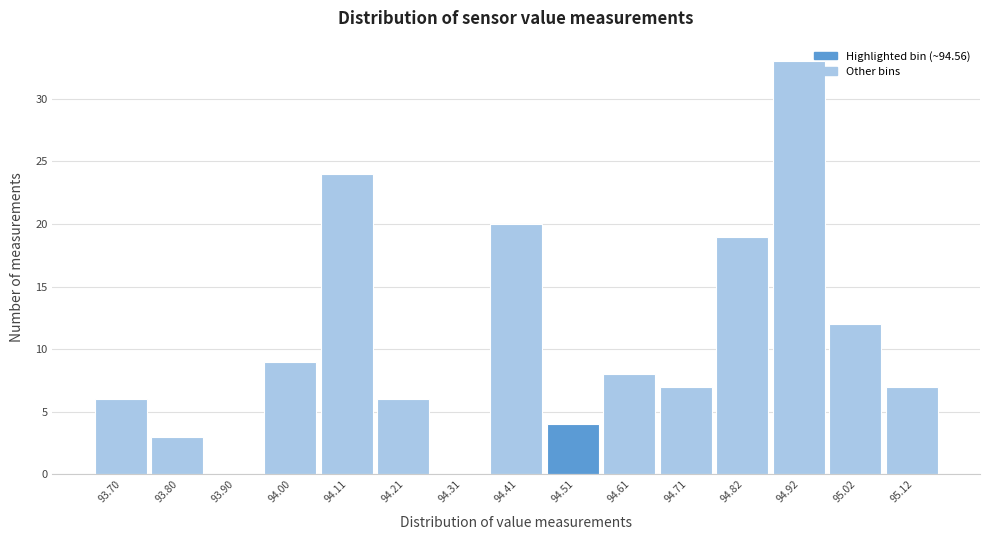

Reading left to right, list every bar in this chart as the range it spans on the x-axis followed by its height. Neither the bar edges nor the heights are printed on the chart, so give them approximately, as read against the axes.

93.66 to 93.76: 6
93.76 to 93.86: 3
93.86 to 93.96: 0
93.96 to 94.06: 9
94.06 to 94.16: 24
94.16 to 94.26: 6
94.26 to 94.36: 0
94.36 to 94.46: 20
94.46 to 94.56: 4
94.56 to 94.66: 8
94.66 to 94.76: 7
94.76 to 94.86: 19
94.86 to 94.96: 33
94.96 to 95.06: 12
95.06 to 95.18: 7